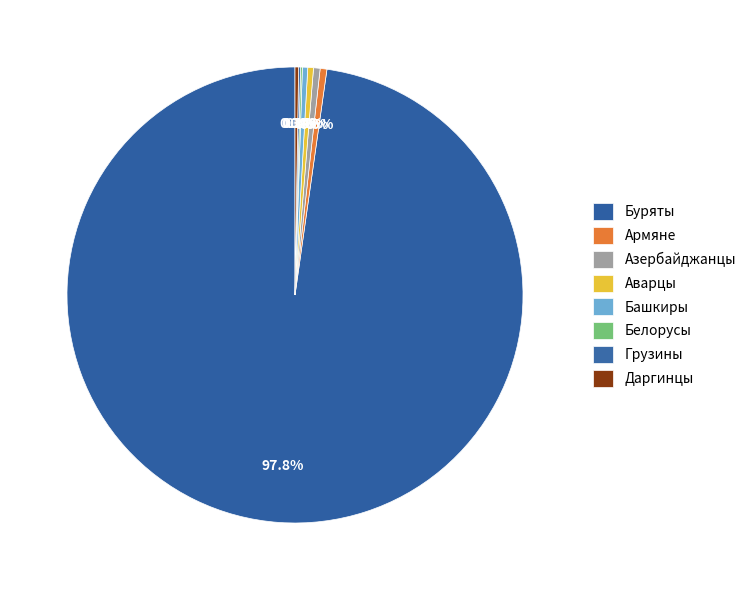

Does Буряты account for over 50% of the chart?

Yes